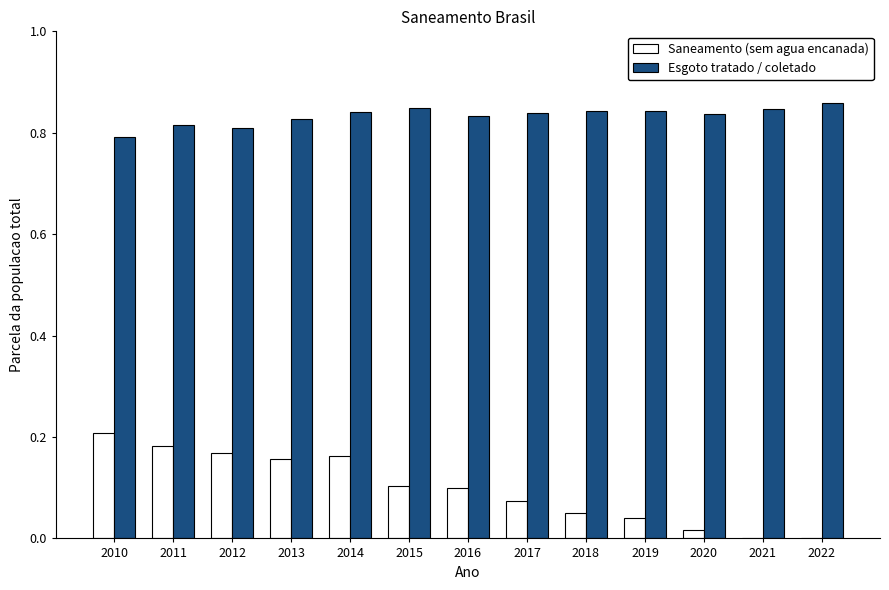

What is the sum of all Esgoto tratado / coletado values?

10.8